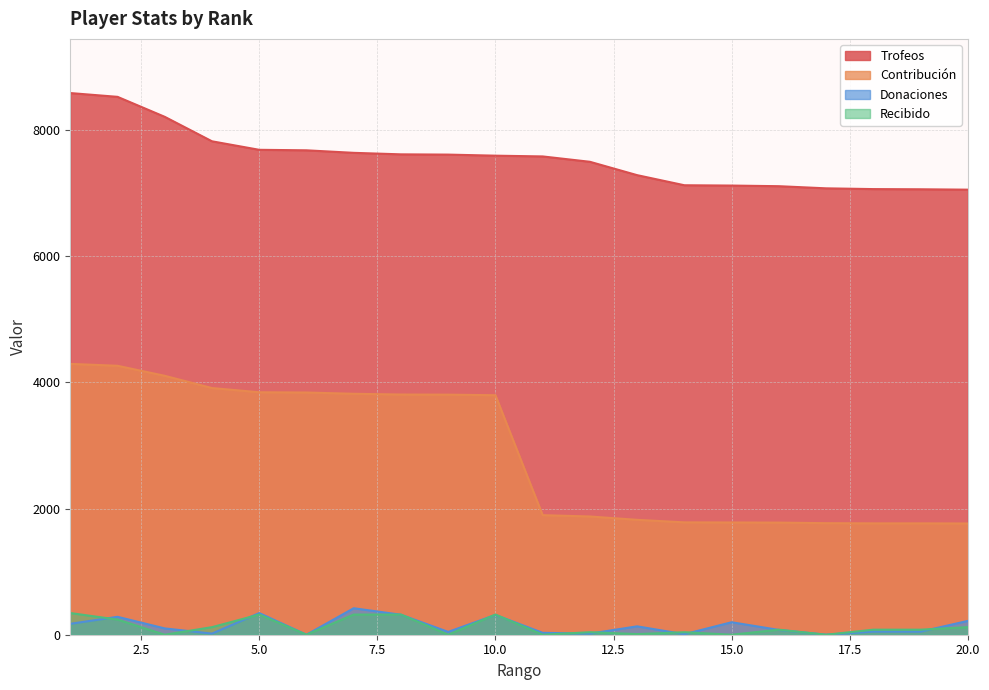

True or false: Donaciones and Trofeos cross at least once.

False